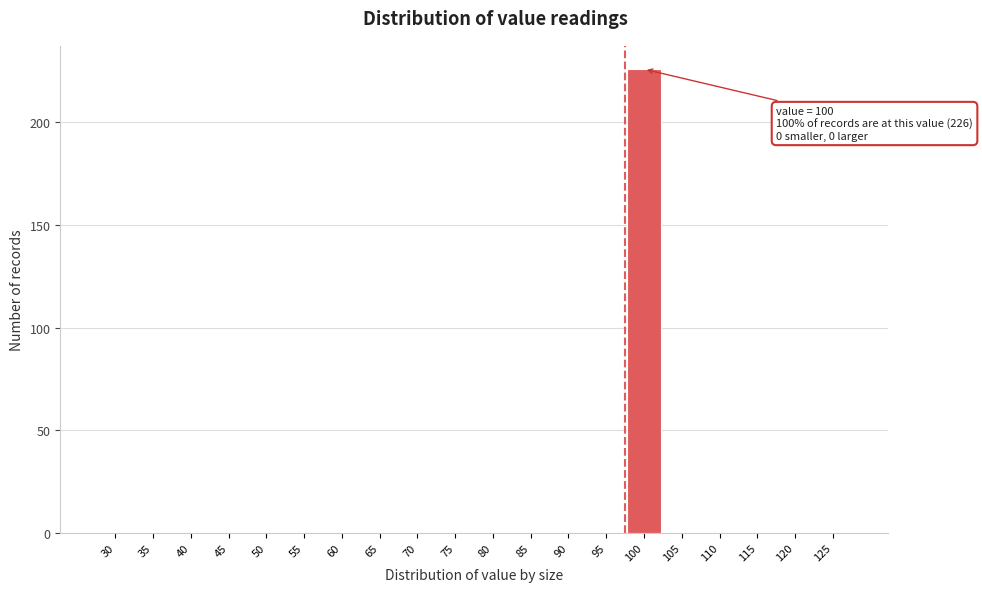

Reading right to left, extract all data points from this chart.

125=0	120=0	115=0	110=0	105=0	100=226	95=0	90=0	85=0	80=0	75=0	70=0	65=0	60=0	55=0	50=0	45=0	40=0	35=0	30=0